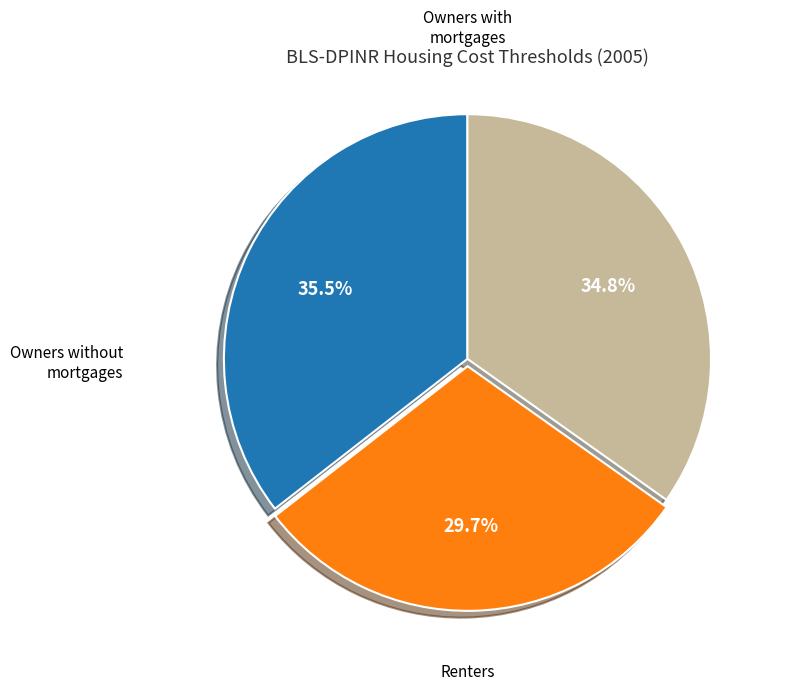

Is there any slice that represents more than half of the pie?

No